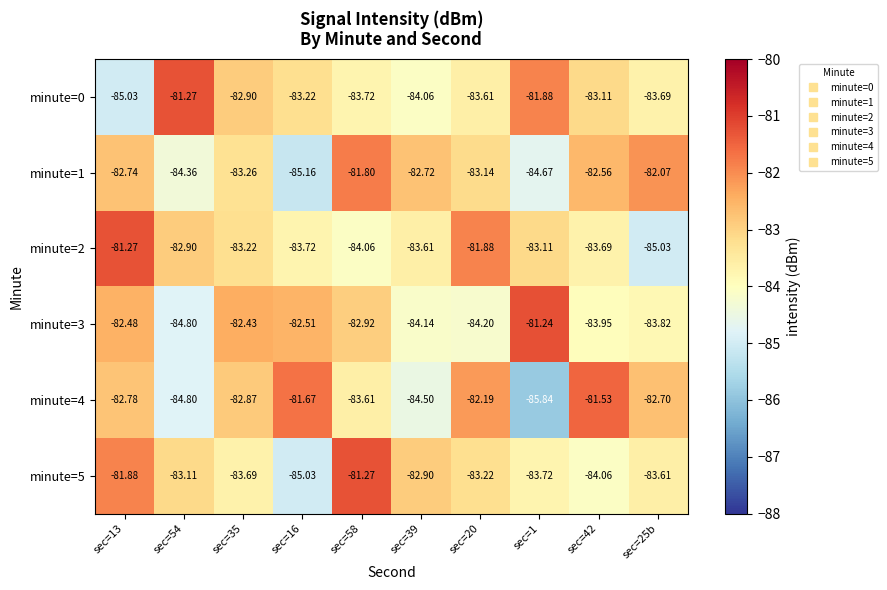

Is the value of minute=3 at sec=20 greater than the value of minute=4 at sec=35?

No